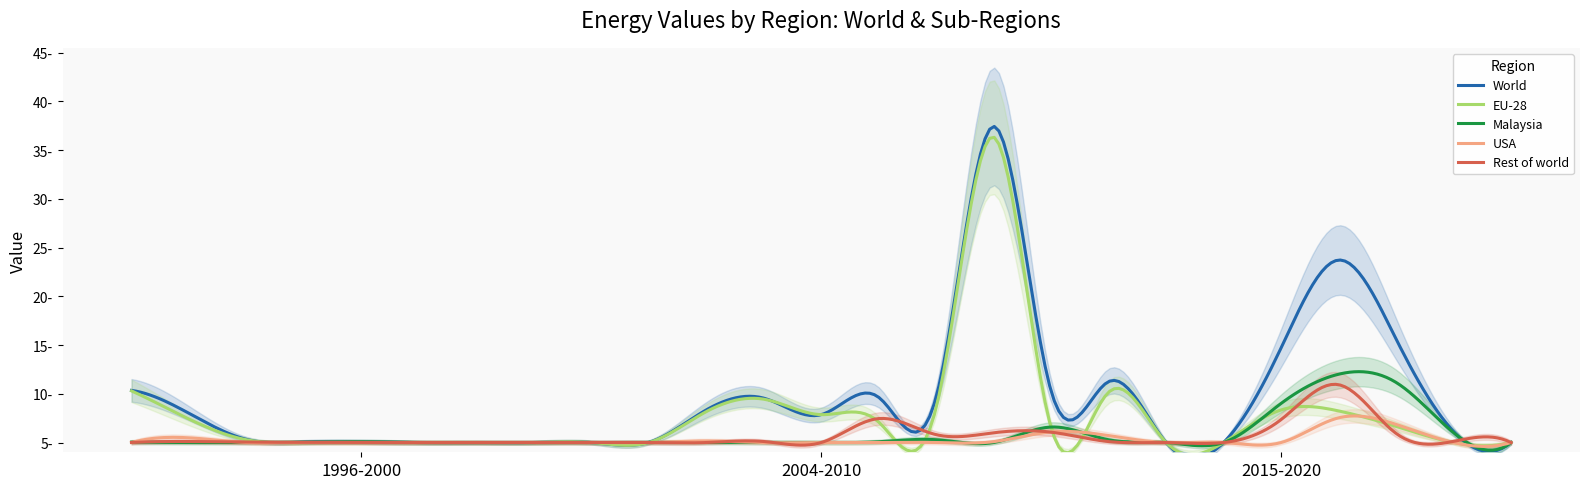

In EU-28, how many points are lower than both neighbors (excluding endpoints)?

2